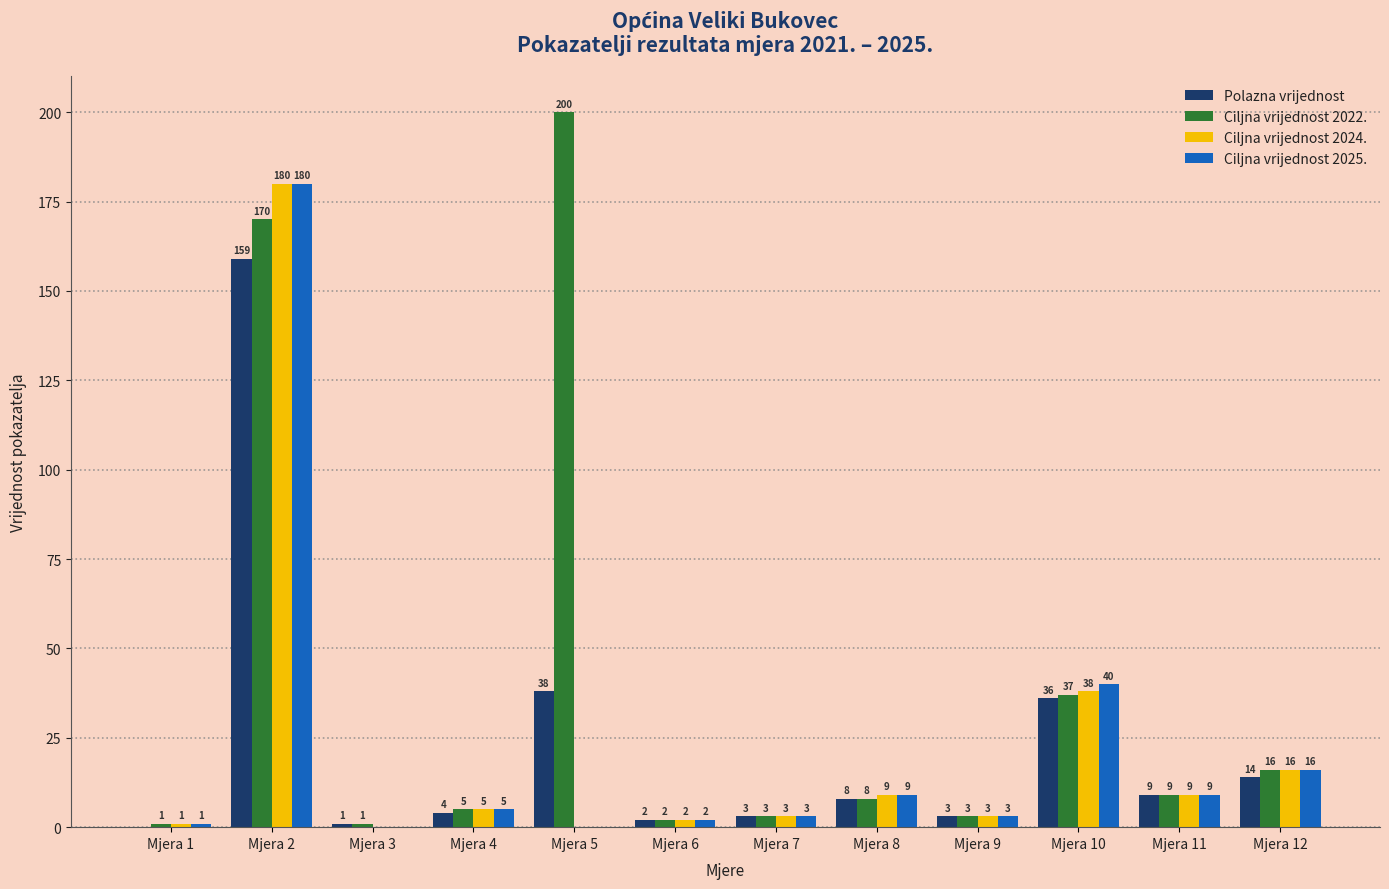

What is the sum of the Polazna vrijednost values at Mjera 11 and Mjera 9?

12